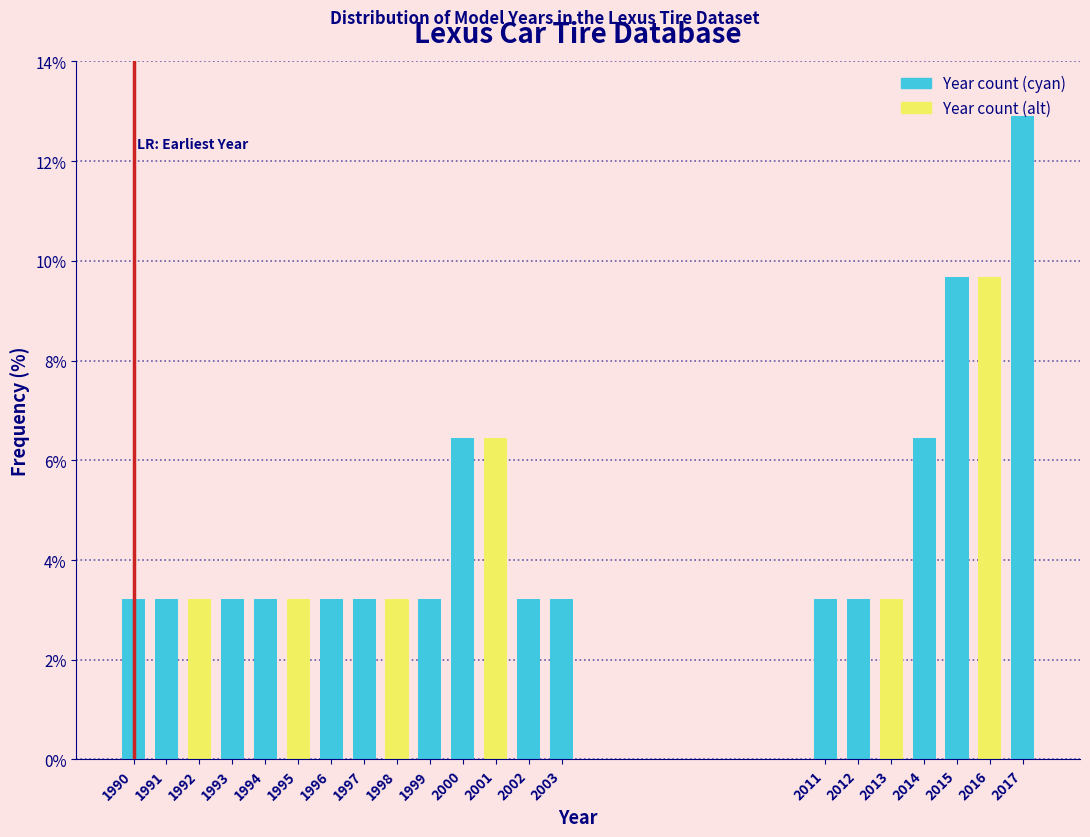

What is the sum of the values at 2011 and 2017?

16.1